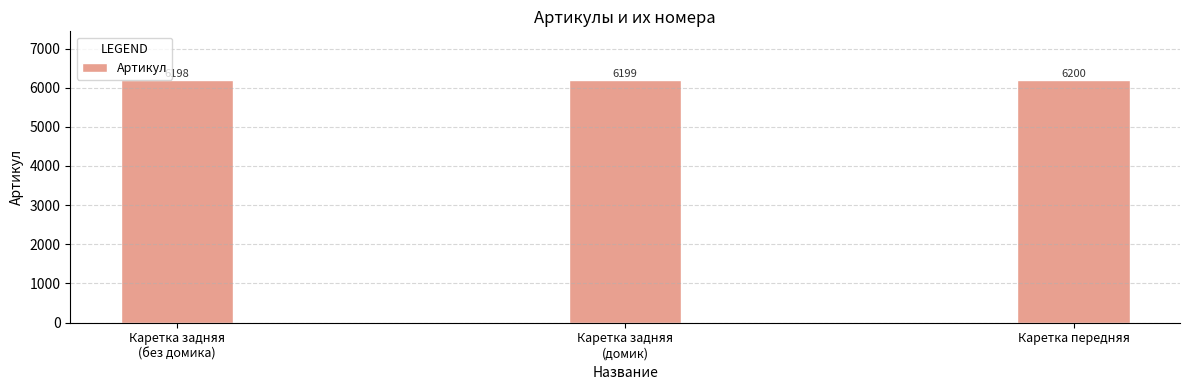

Does the chart contain any negative values?

No